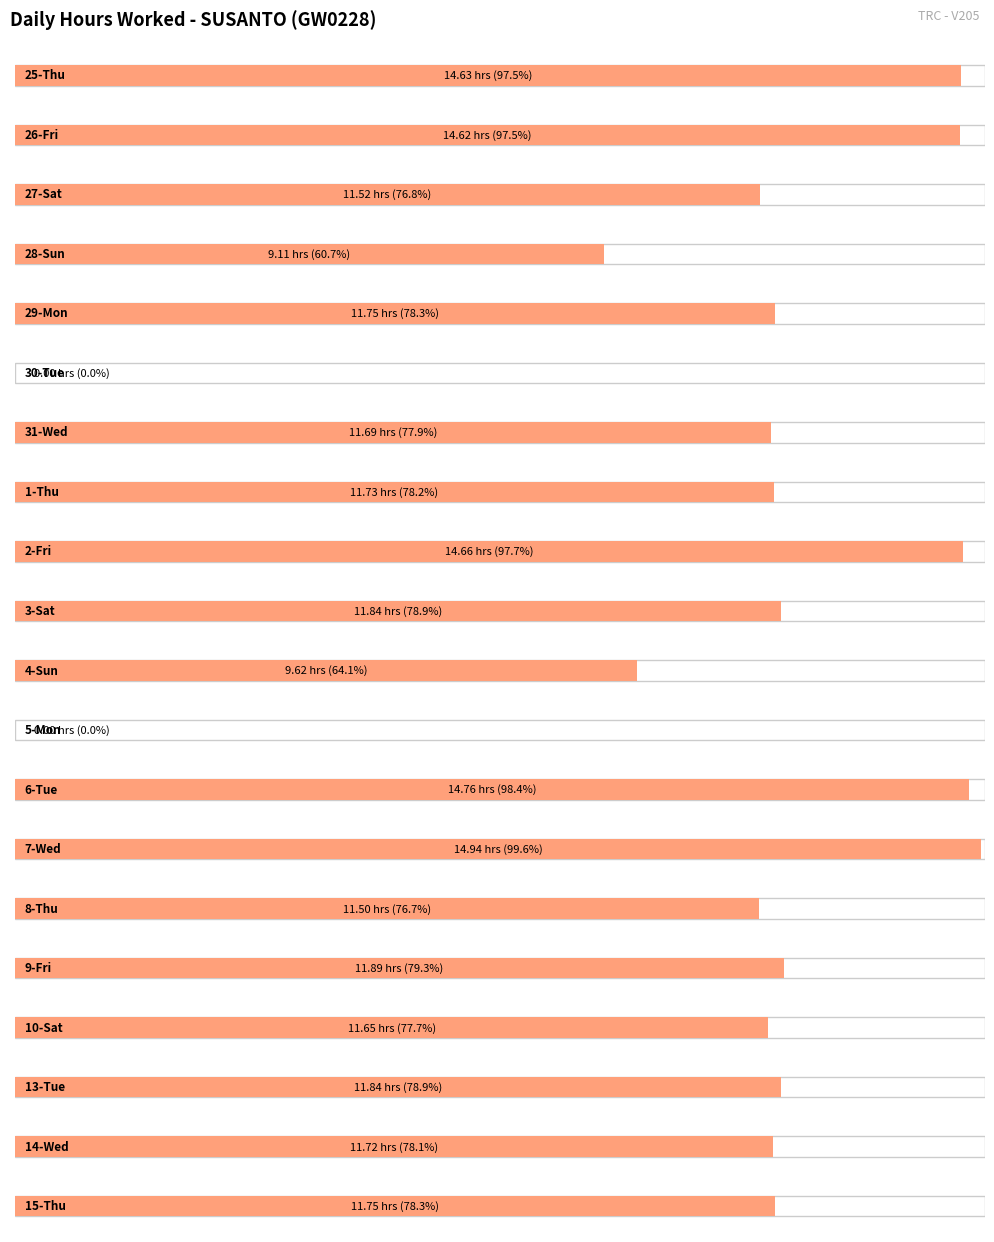

Which has a higher value, 31-Wed or 7-Wed?

7-Wed